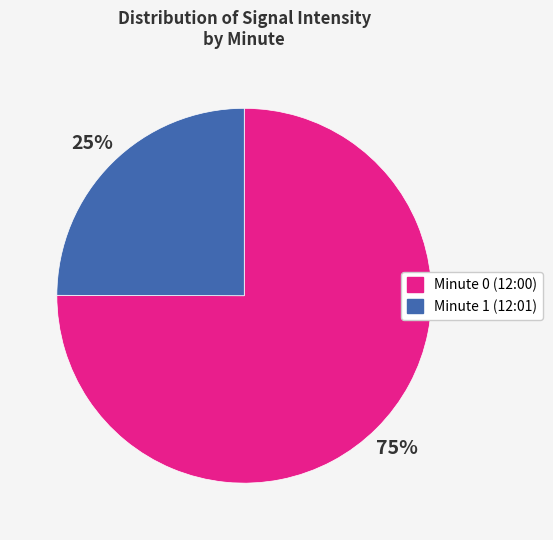

To the nearest percent, what is the average slice percentage?

50%